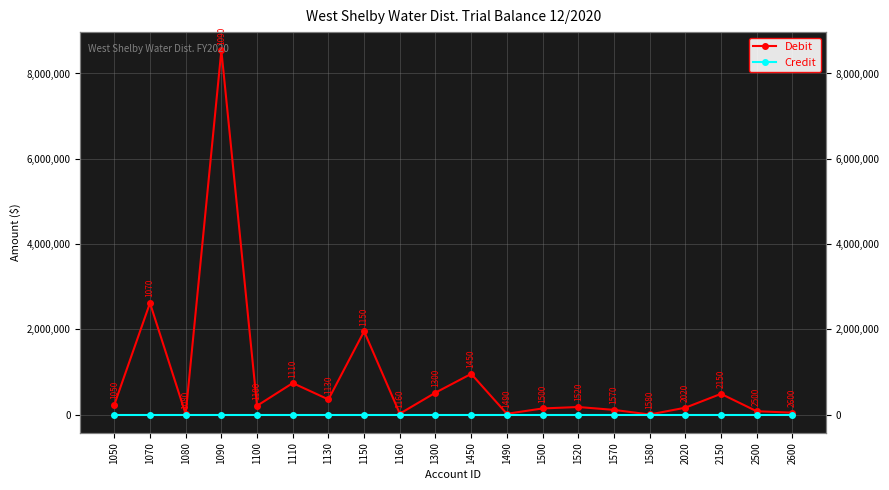

At 1110, list the series in order from largest to smallest.

Debit, Credit